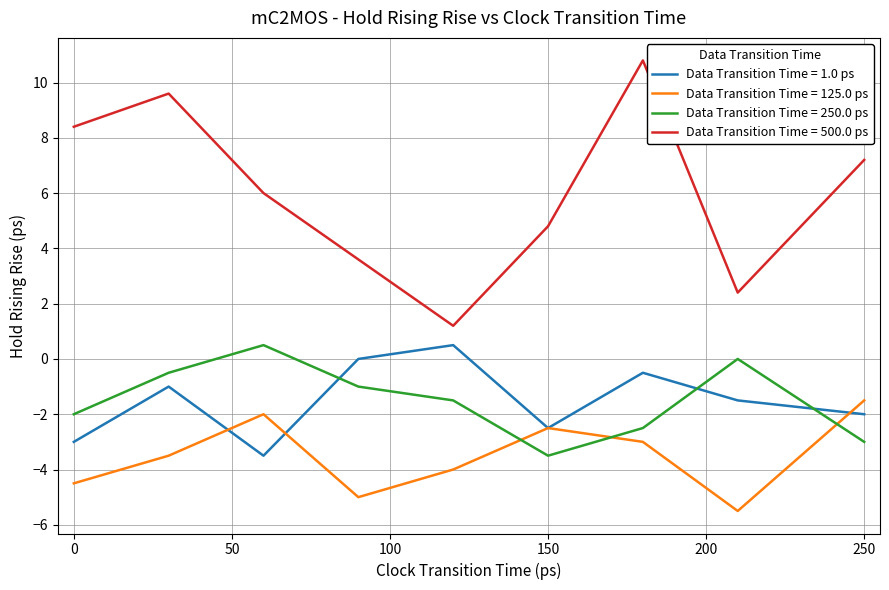

True or false: Data Transition Time = 500.0 ps and Data Transition Time = 250.0 ps intersect in this chart.

False